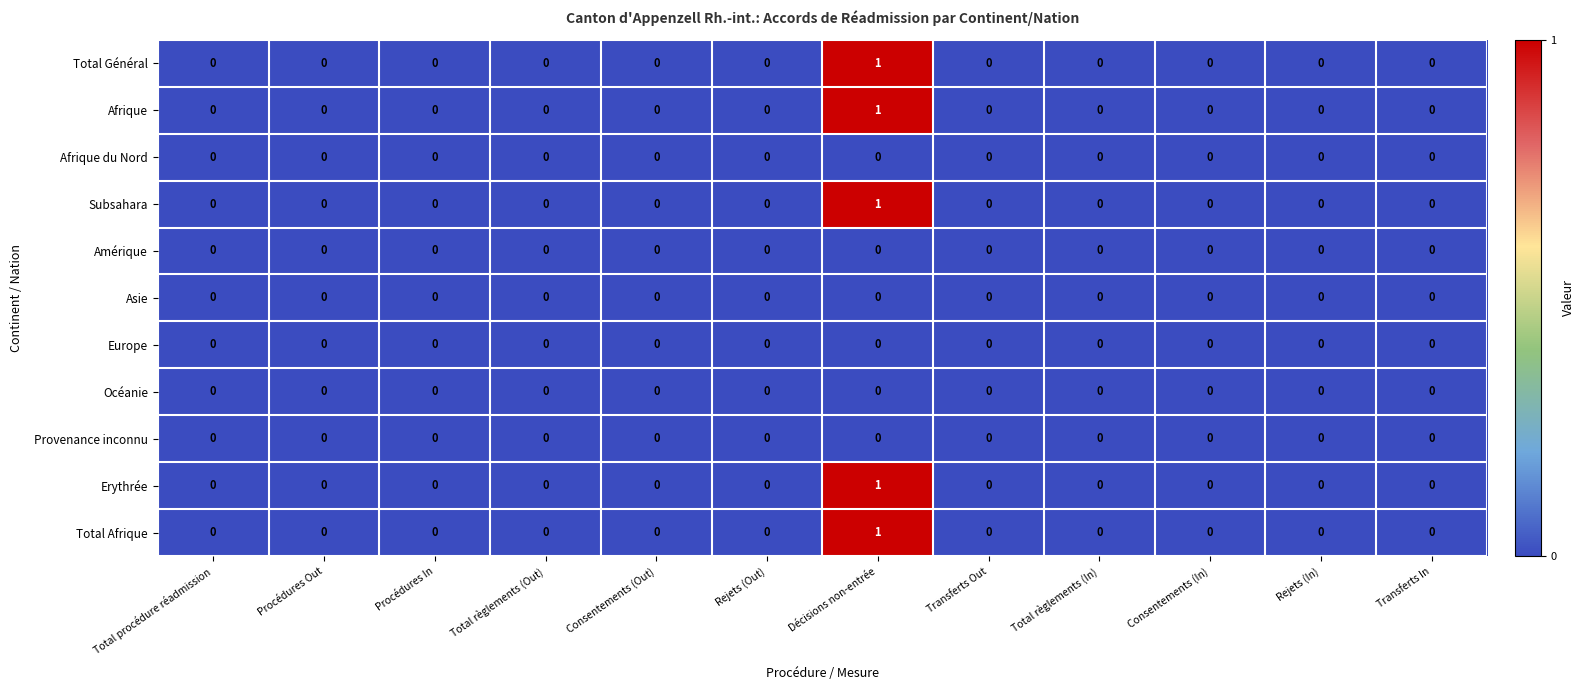

Count the number of data series in this chart.

11